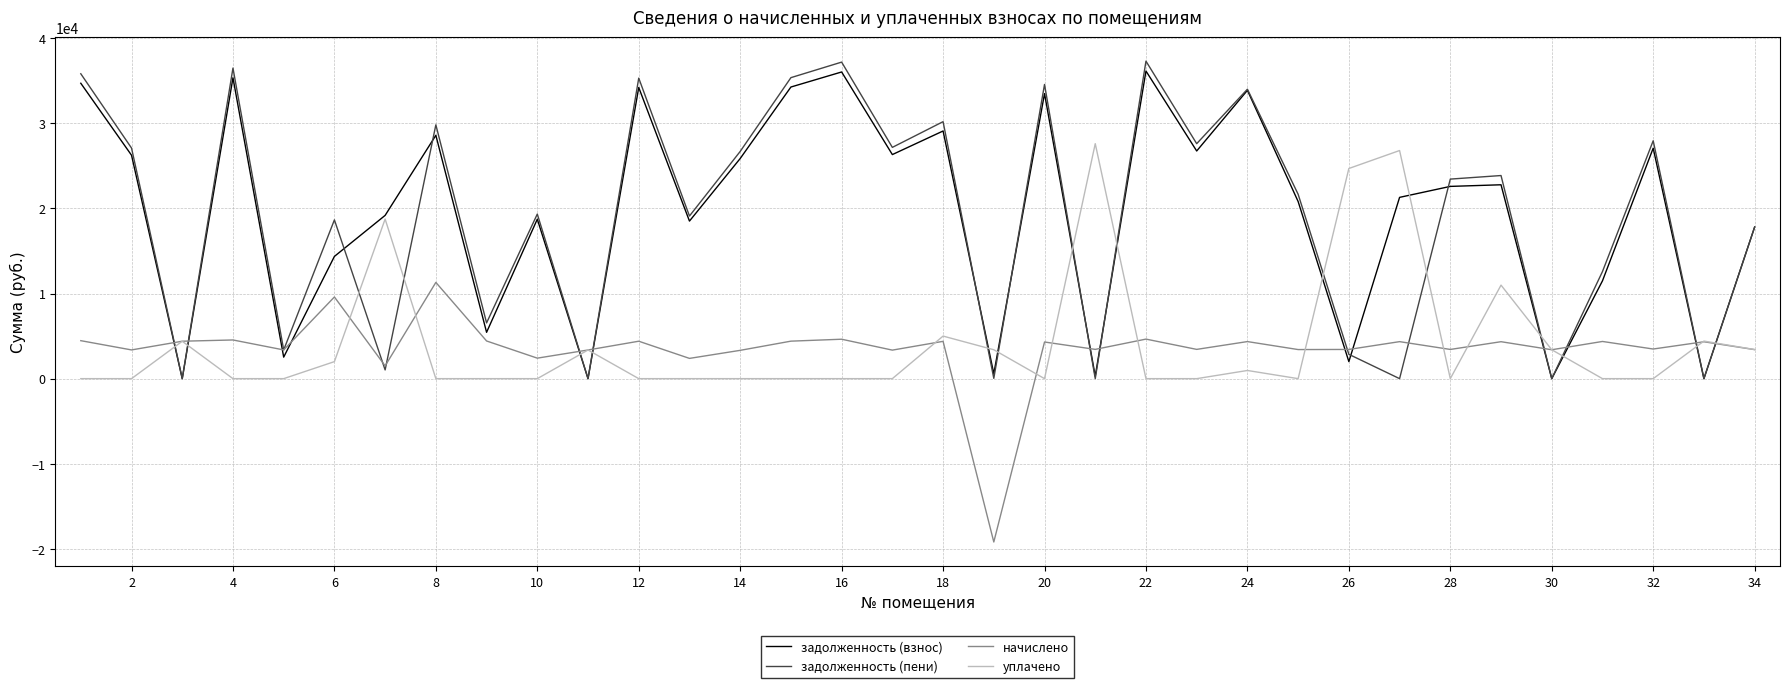

What is the highest value of the начислено series?

11308.5